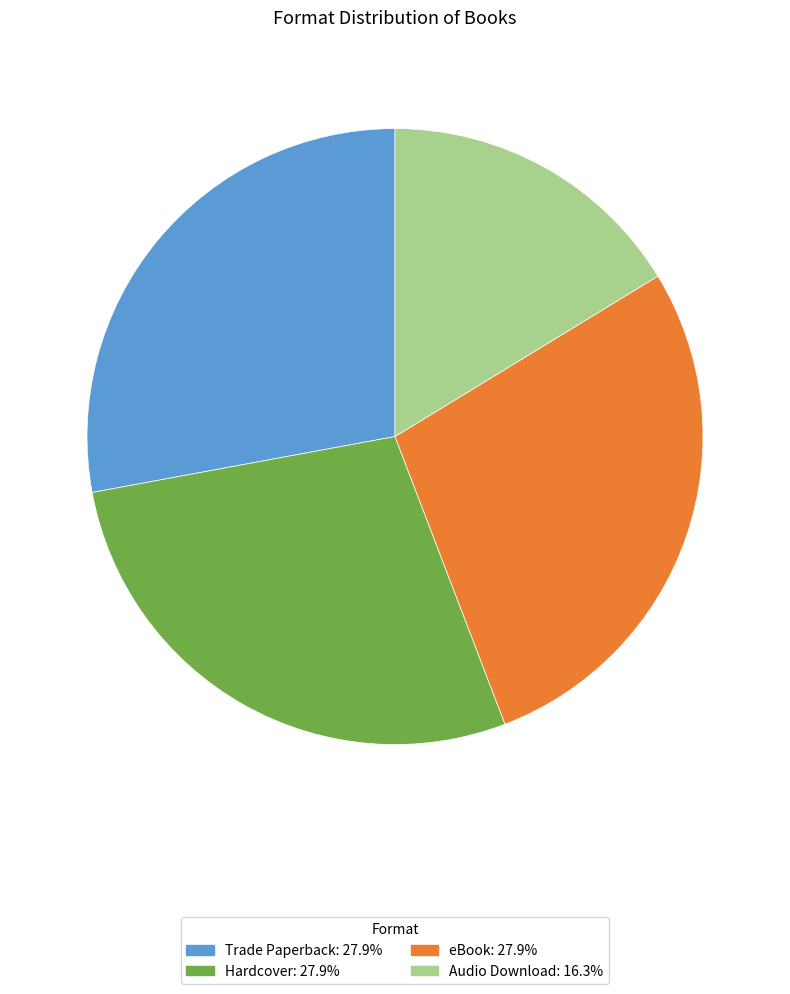

Which category has the smallest portion of the pie?

Audio Download